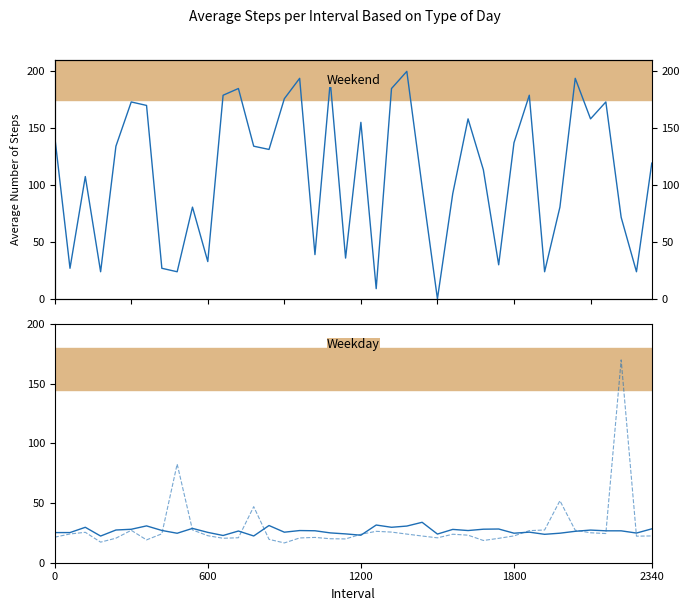

Rank the series by their maximum value, from highest to lowest.

col_2, col_3, col_1